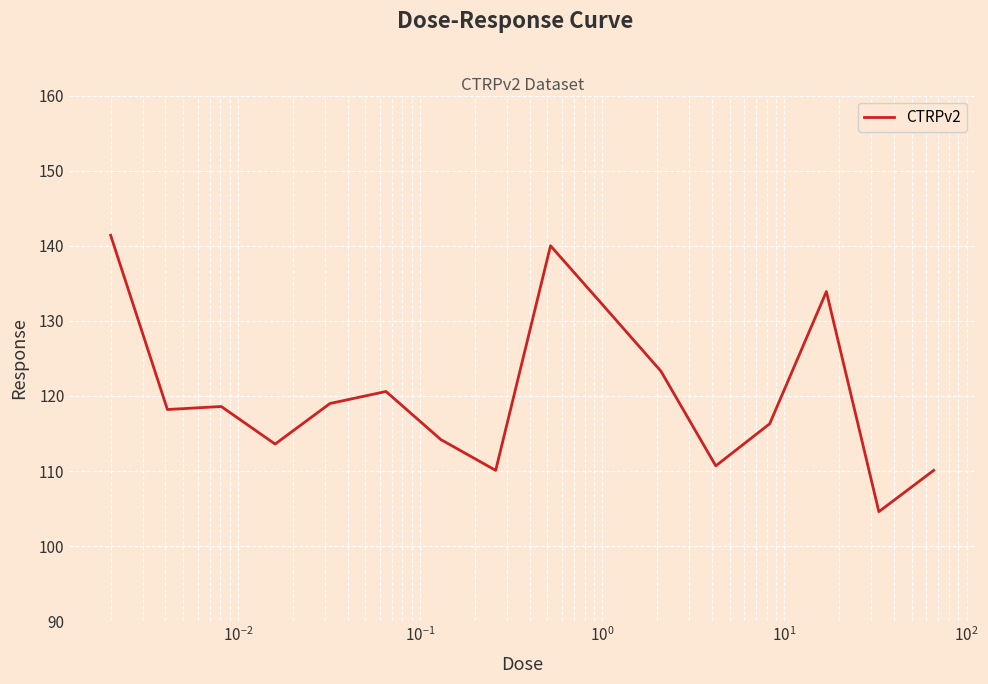

What is the maximum value shown in the chart?

141.4